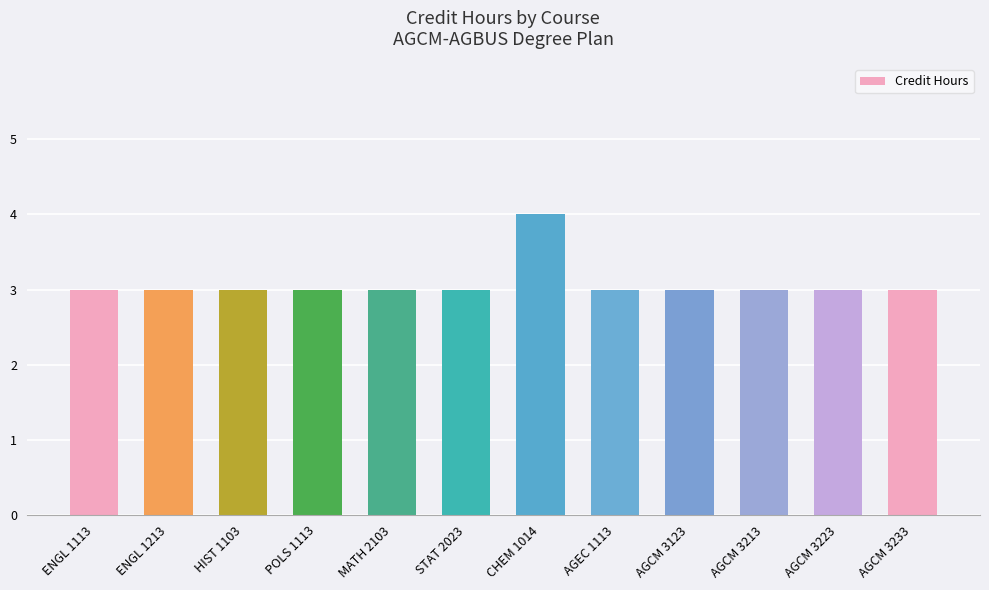

The chart shows a value of 3 at AGCM 3213. True or false?

True